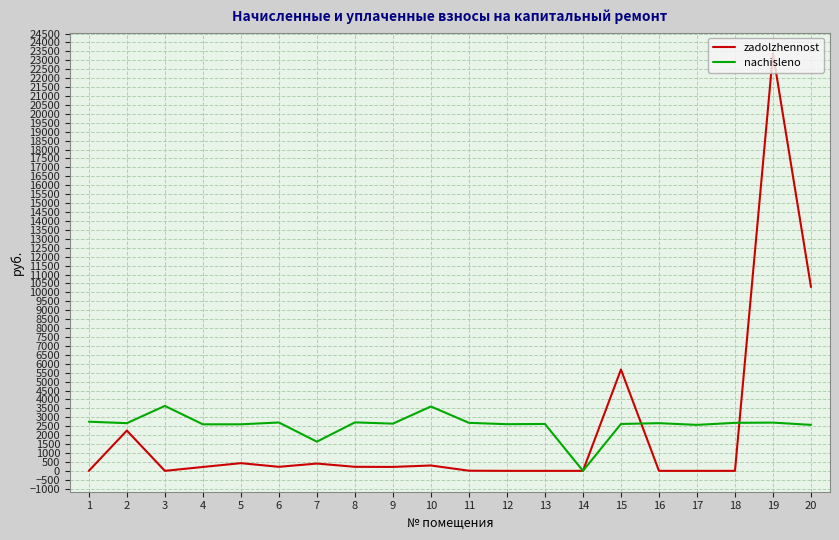

Where does the nachisleno series first go above 2671?

1